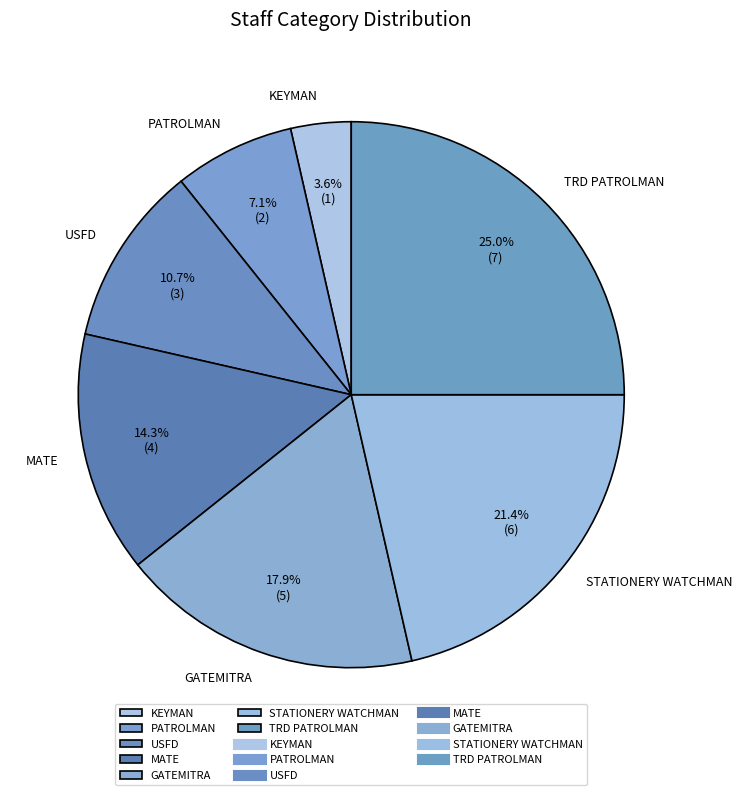

Is it true that USFD is 24% of the pie?

False